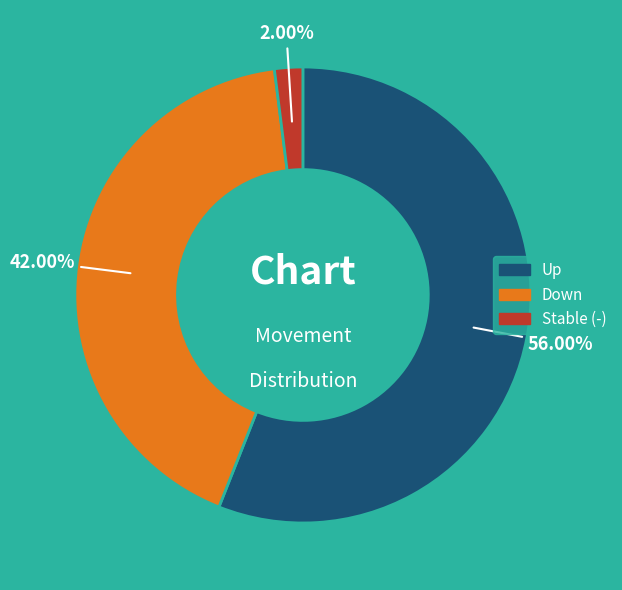

Which slice represents more than half of the pie?

Up